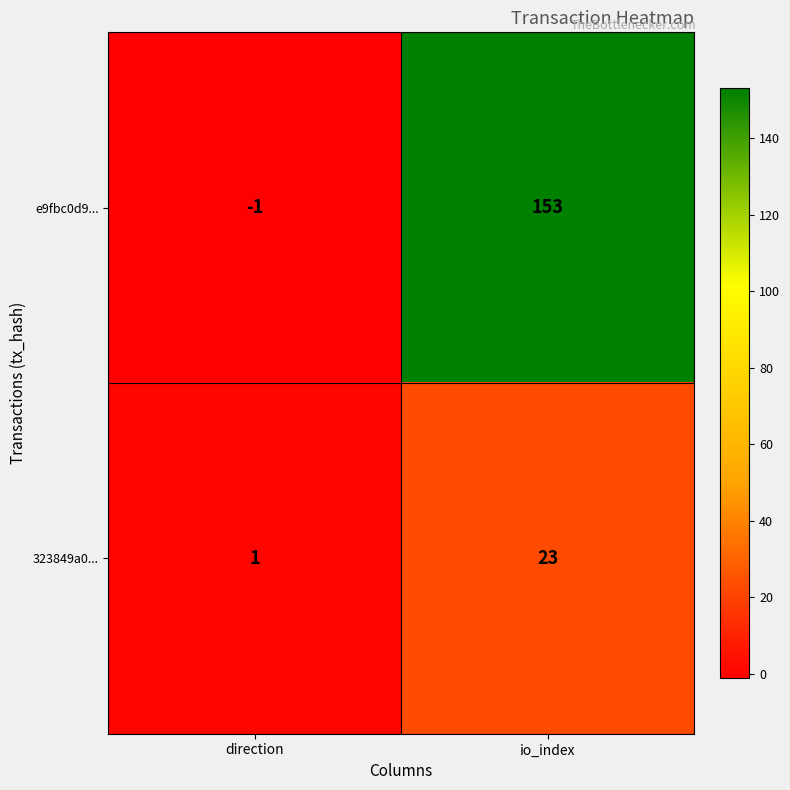

Which series has the largest total across all categories?

e9fbc0d9...